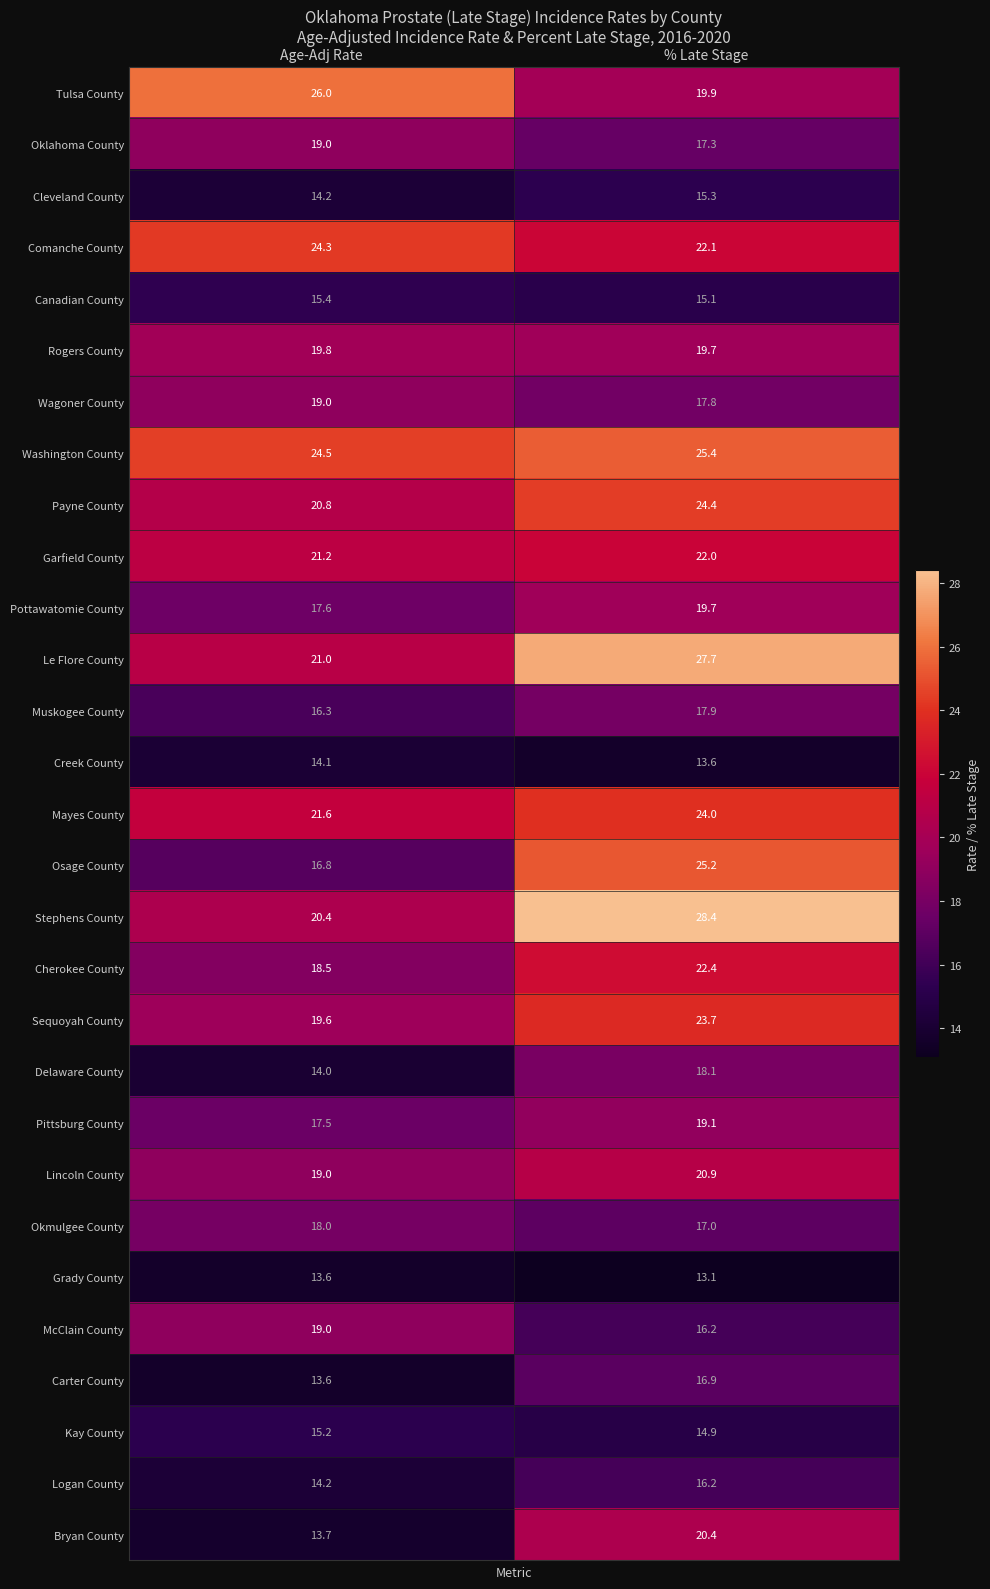

Between Age-Adj Rate and % Late Stage, which series saw the biggest shift?

Osage County